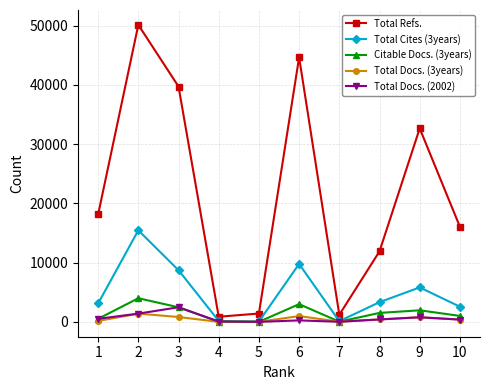

What is the maximum value shown in the chart?

50137